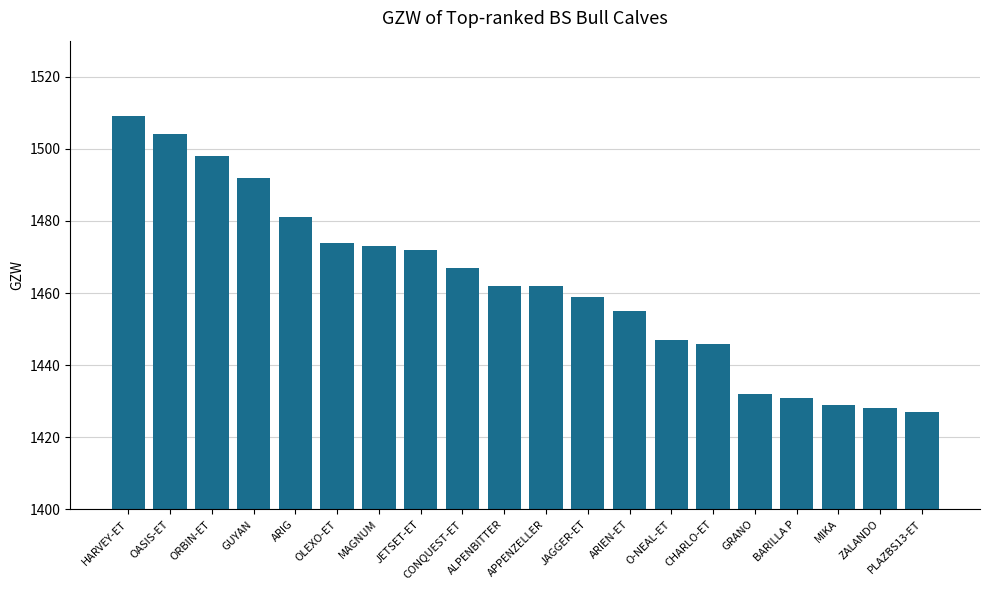

What is the label of the 15th bar from the left?

CHARLO-ET